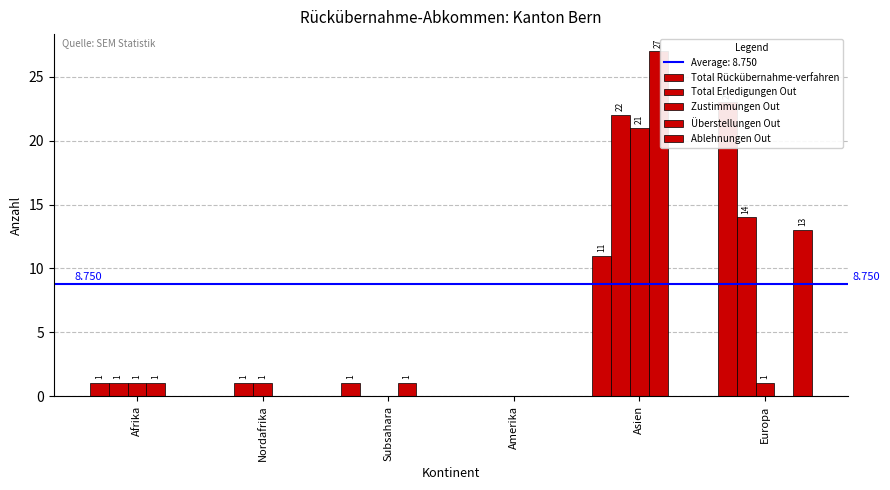

What value does the Zustimmungen Out series have at Nordafrika?

1